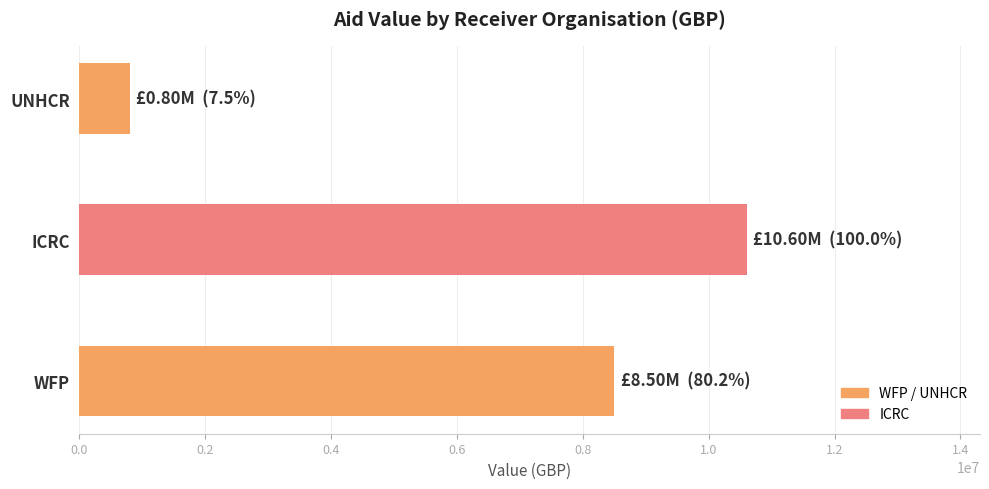

Count the number of data series in this chart.

1